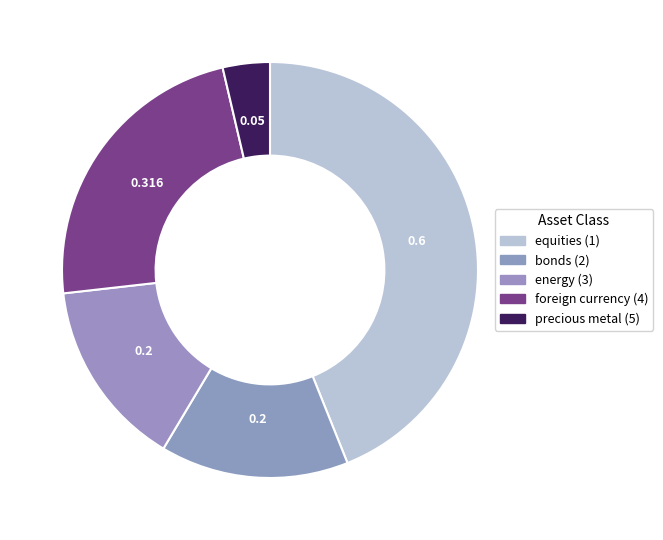

Does any single category account for the majority?

No